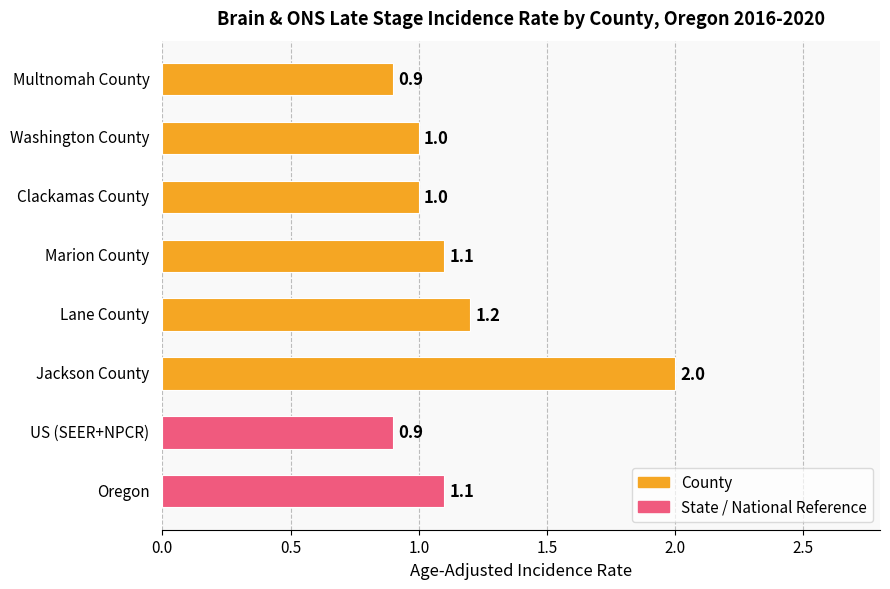

What is the difference between the maximum and minimum values?

1.1